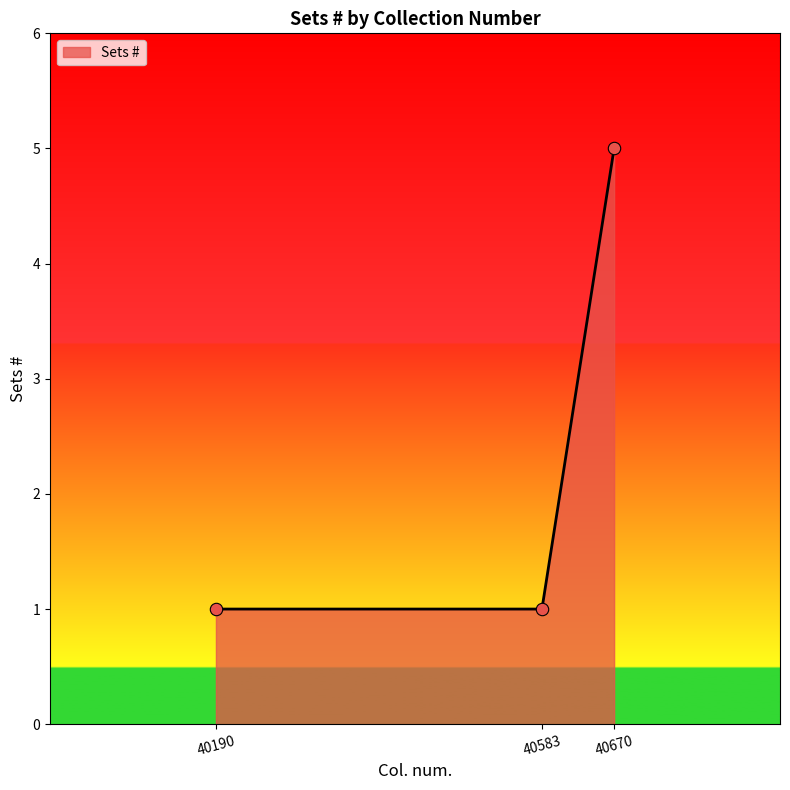

What is the change in value from 40190 to 40670?

+4